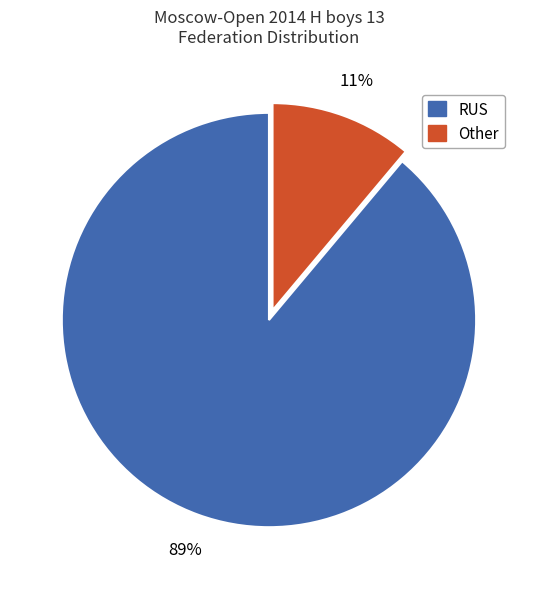

Which category has the biggest portion of the pie?

RUS